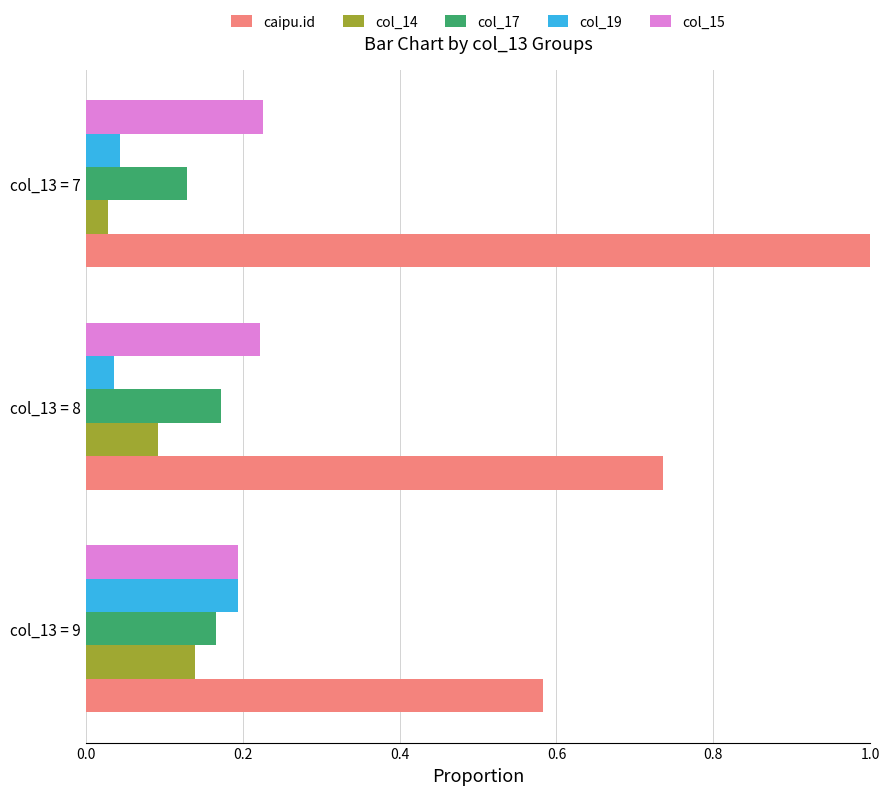

Which category has the highest value across all series?

col_13 = 7